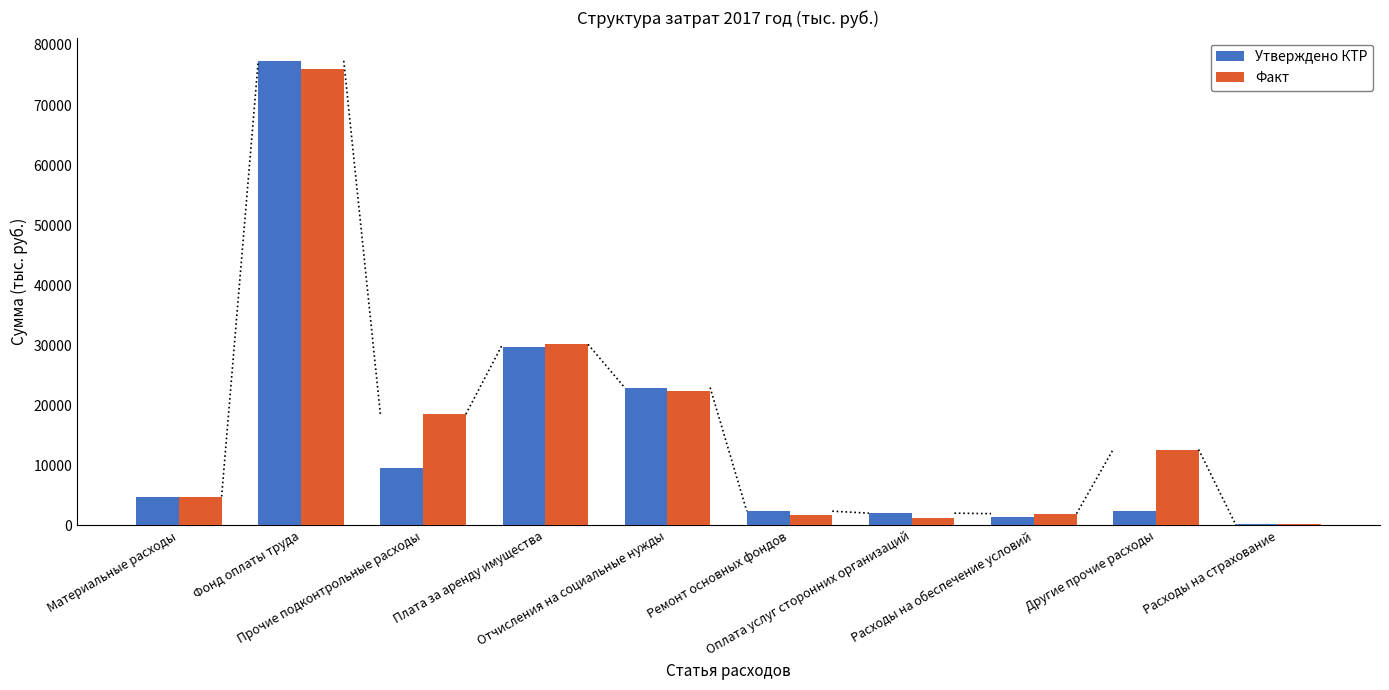

Which series has the widest spread of values?

Утверждено КТР